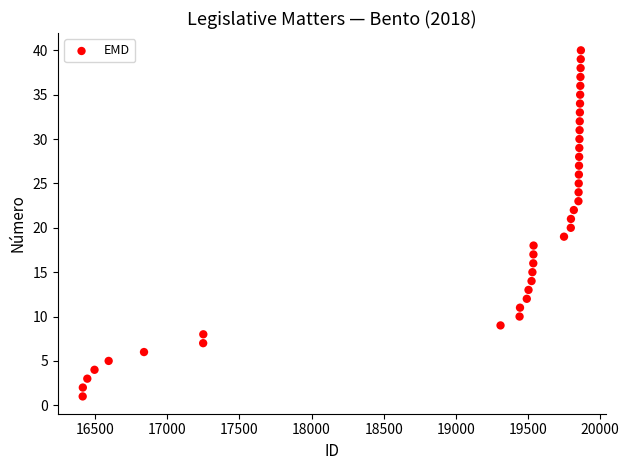

What is the range of Y values (max minus min)?

39